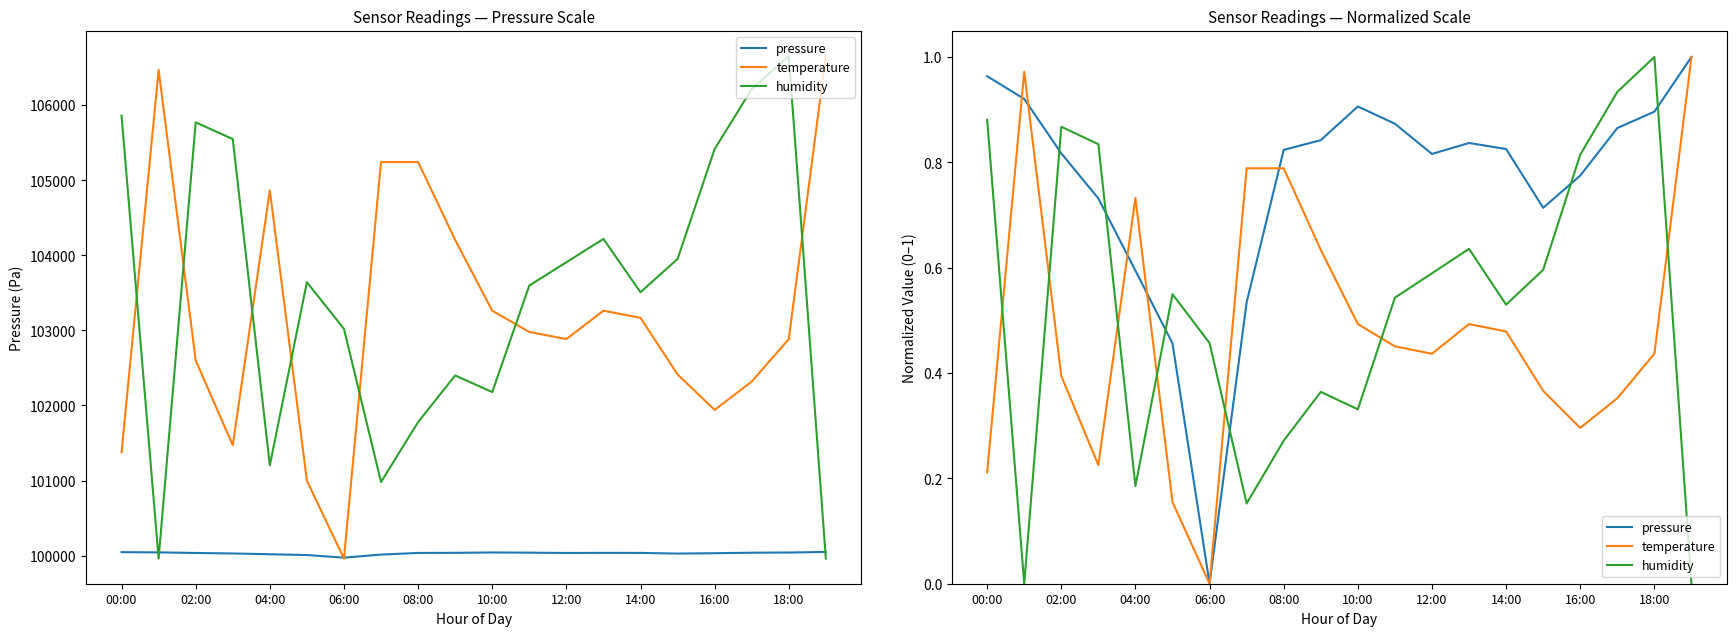

Does the chart have visible grid lines?

No